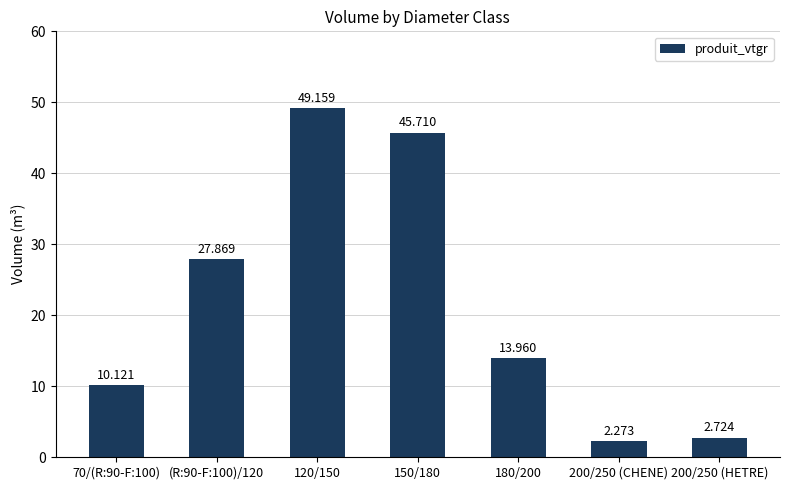

What is the greatest value displayed?

49.2